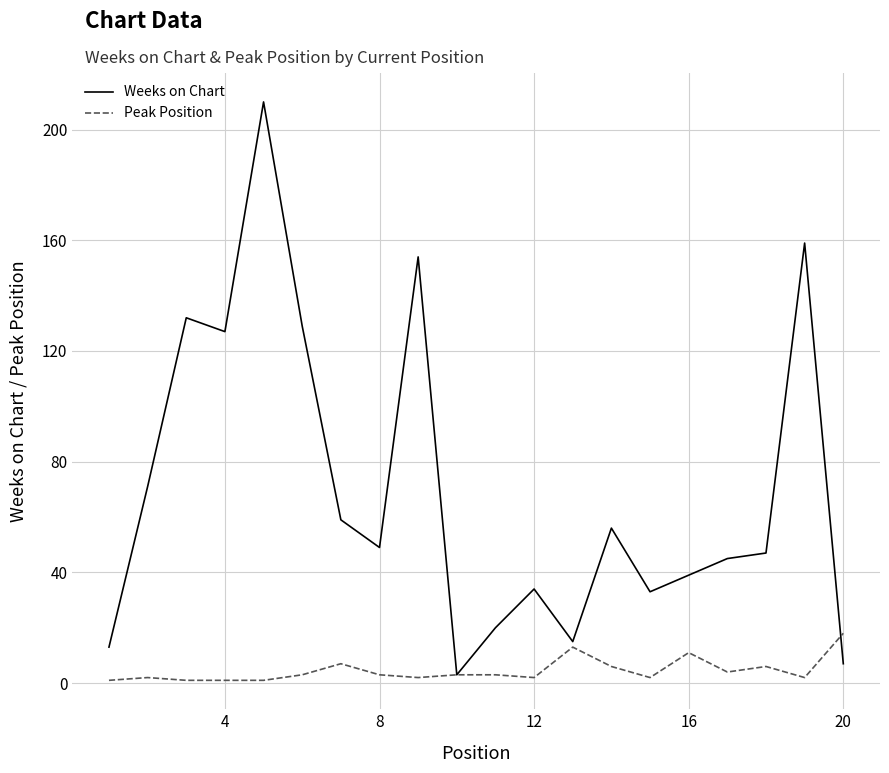

At how many categories does at least one series exceed 93?

6